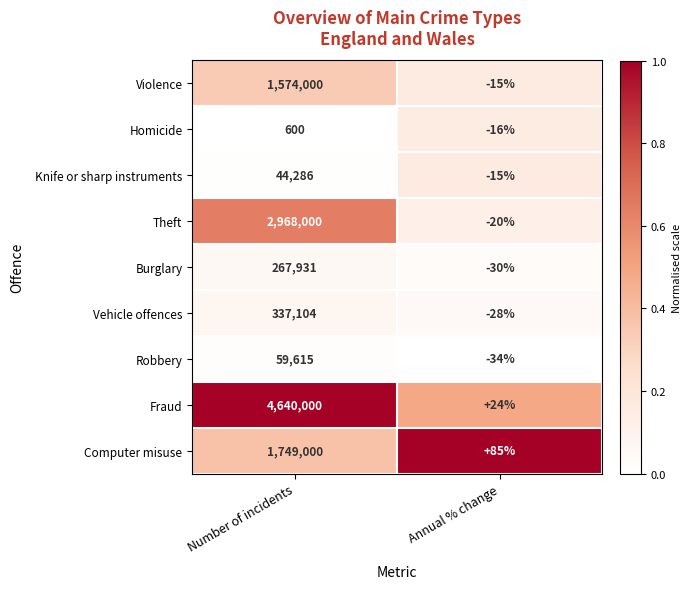

List the series in order of their peak value, highest first.

Fraud, Theft, Computer misuse, Violence, Vehicle offences, Burglary, Robbery, Knife or sharp instruments, Homicide